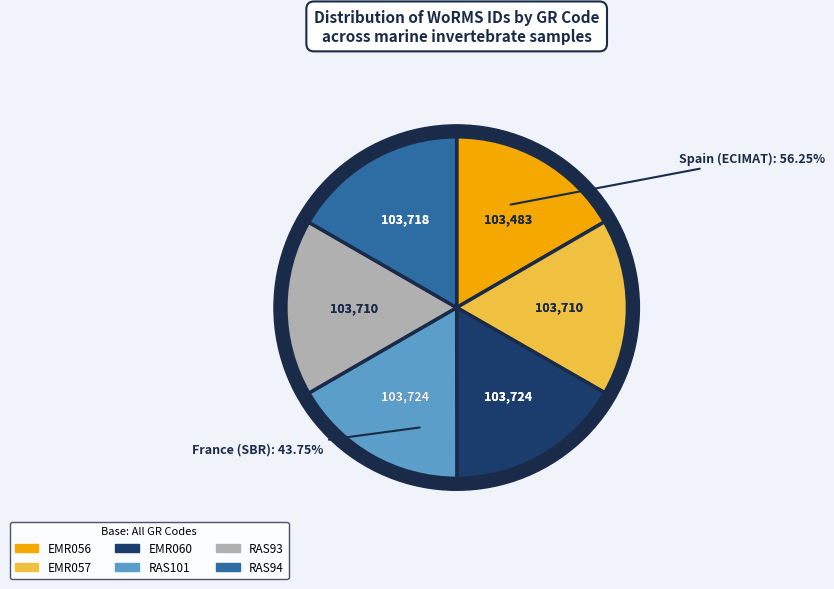

Rank the categories by value from highest to lowest.

EMR060, RAS101, RAS94, EMR057, RAS93, EMR056